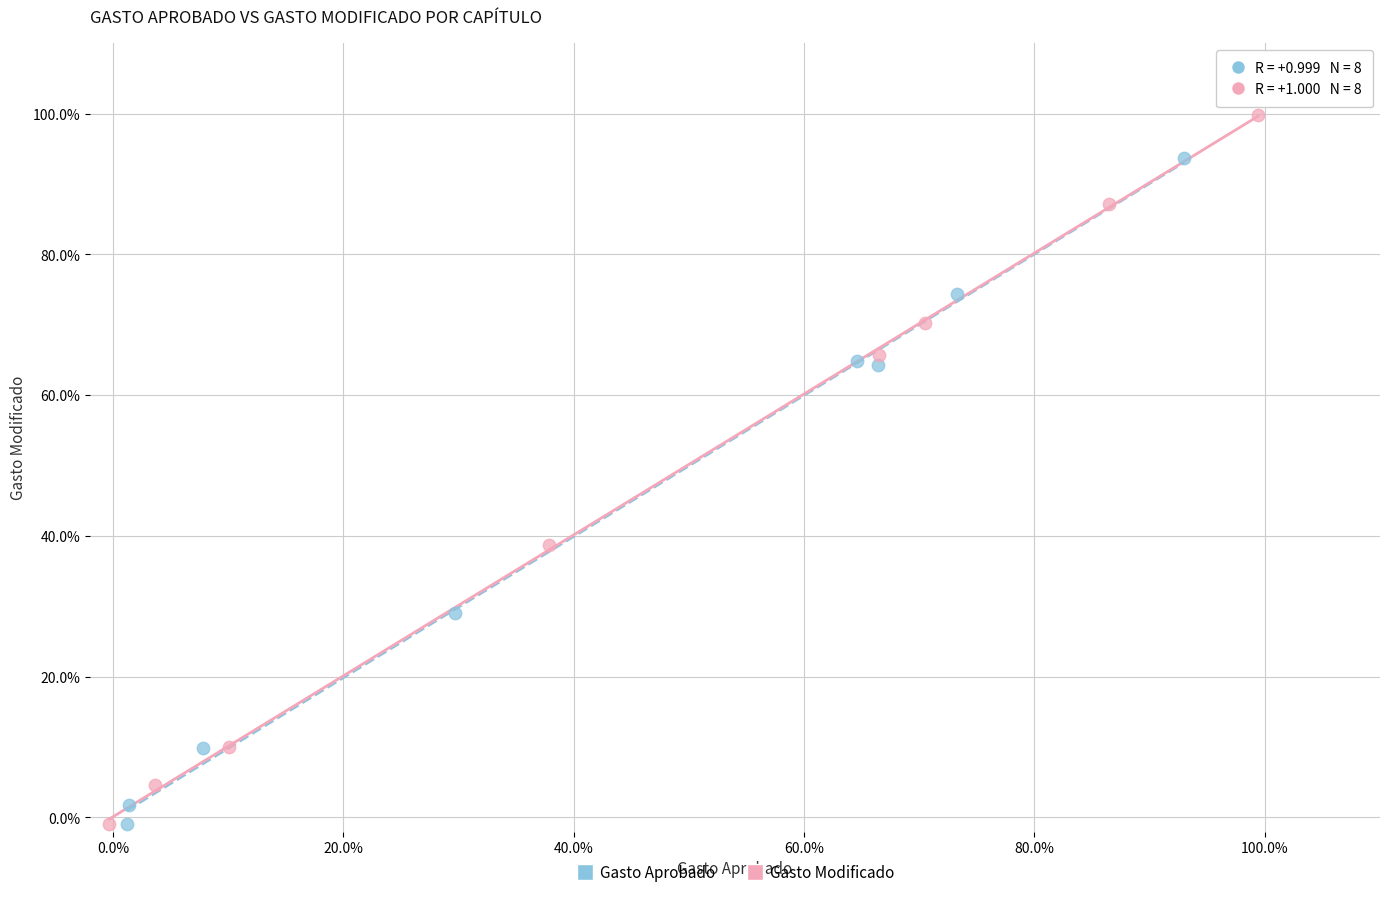

What are all the series names shown in the legend?

Gasto Aprobado, Gasto Modificado